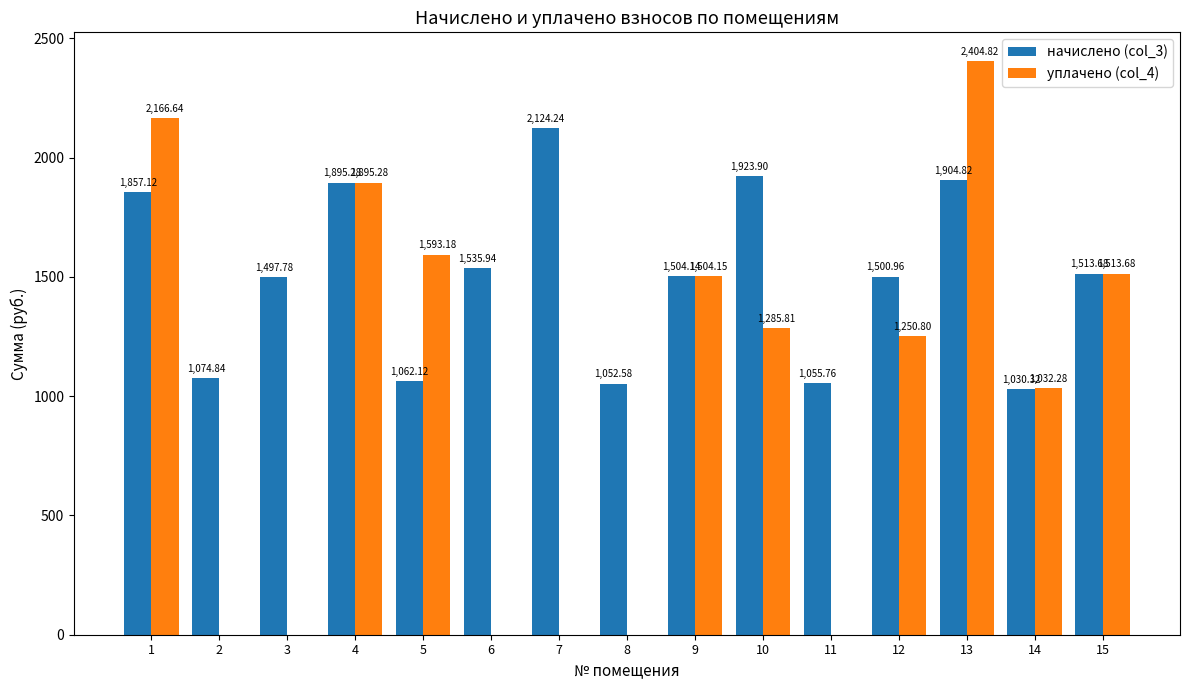

What is the sum of all уплачено (col_4) values?

14646.6